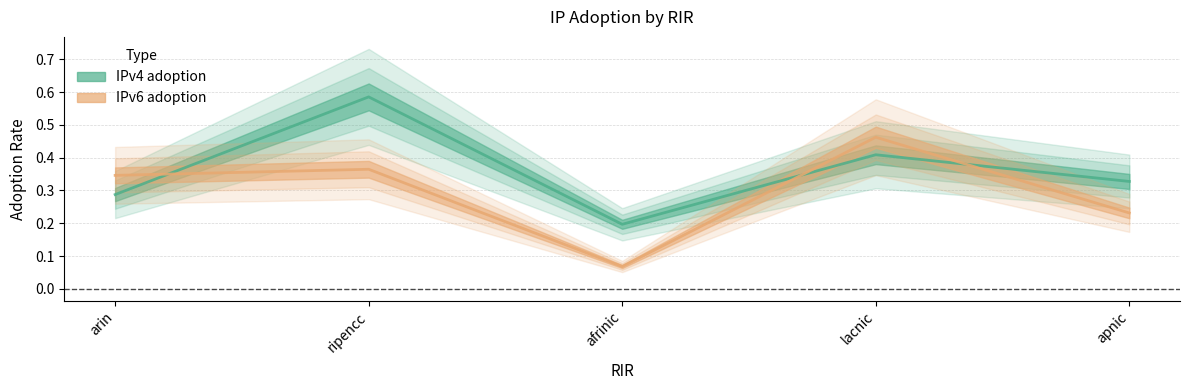

What are all the series names shown in the legend?

IPv4 adoption, IPv6 adoption